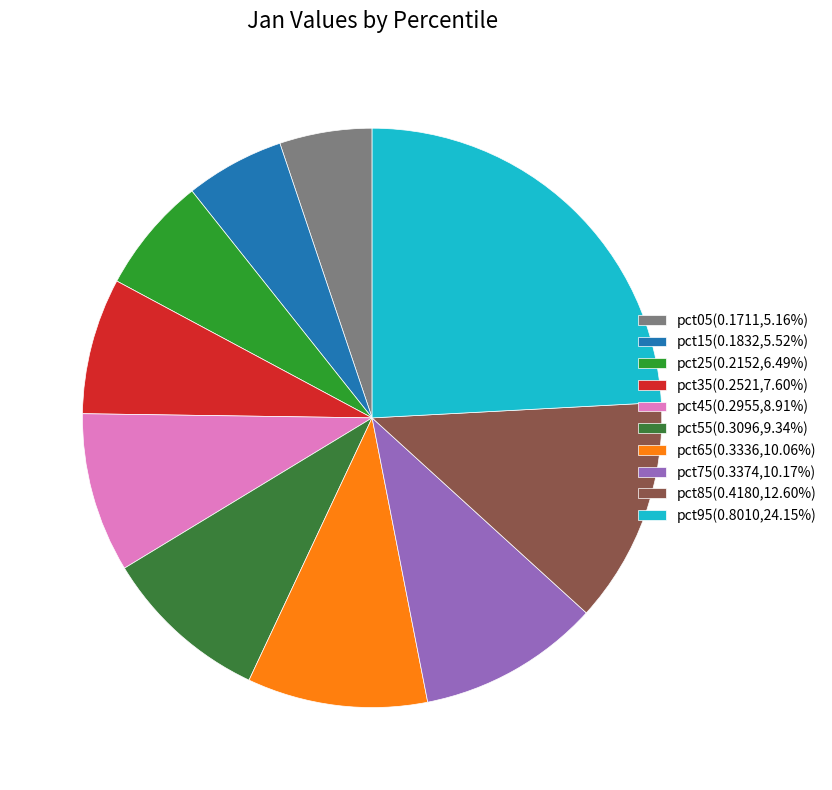

Does pct65 account for over 50% of the chart?

No